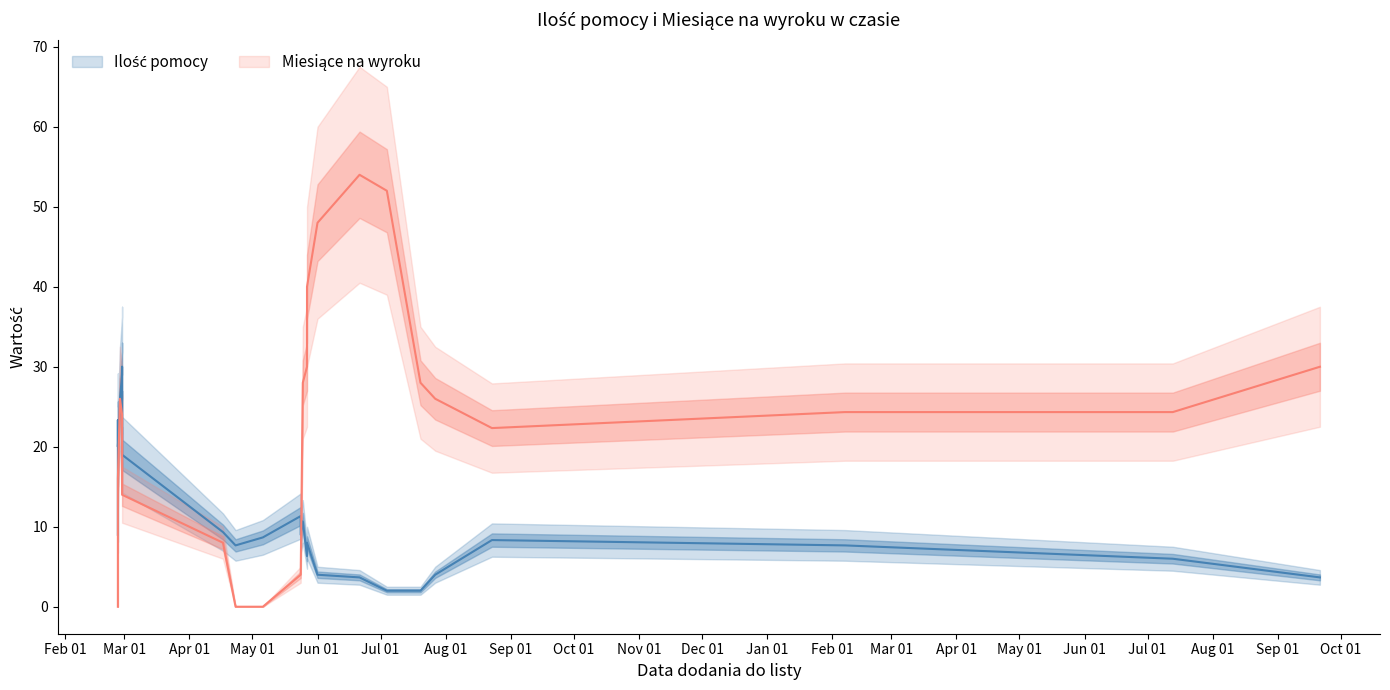

Is the value of Ilość pomocy at 2022-09-21 greater than the value of Miesiące na wyroku at 2021-02-27?

No